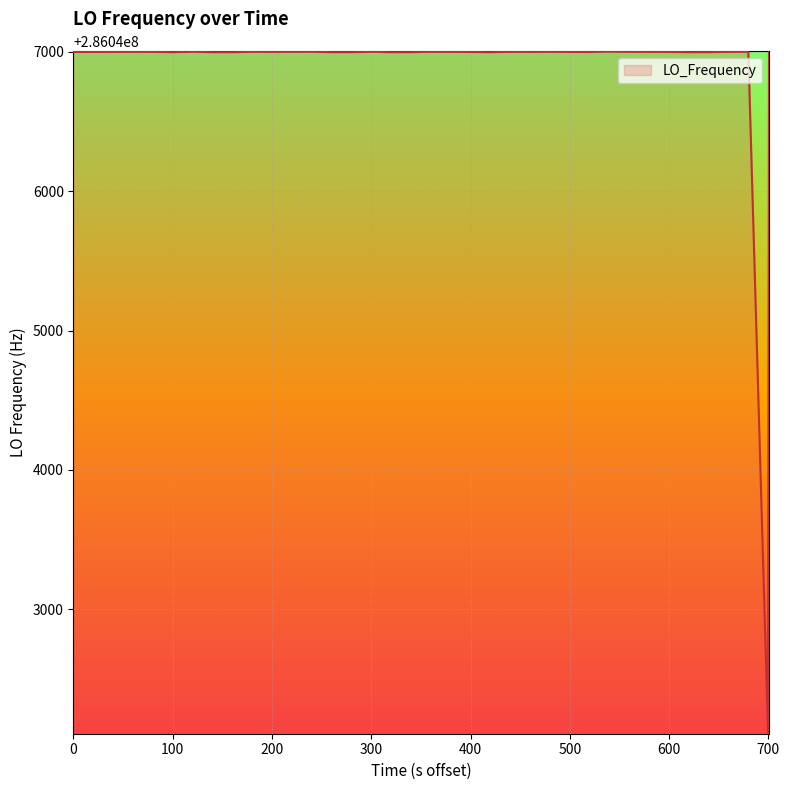

What is the smallest value displayed?

286042108.4